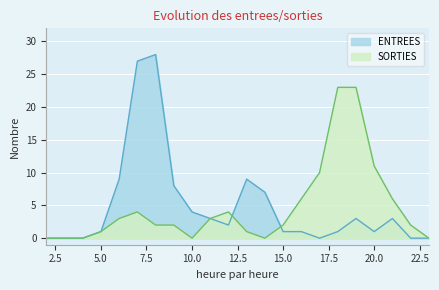

What are all the series names shown in the legend?

ENTREES, SORTIES